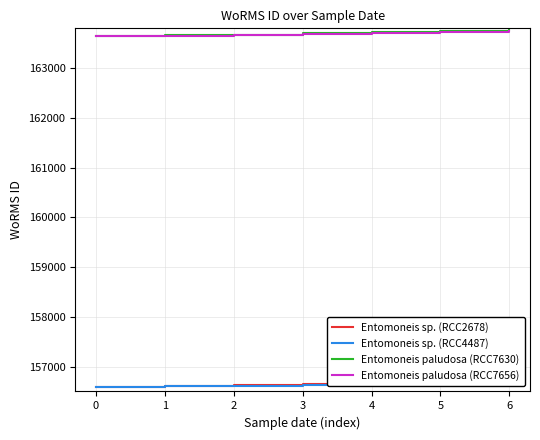

At which label does Entomoneis paludosa (RCC7656) reach its peak?

6